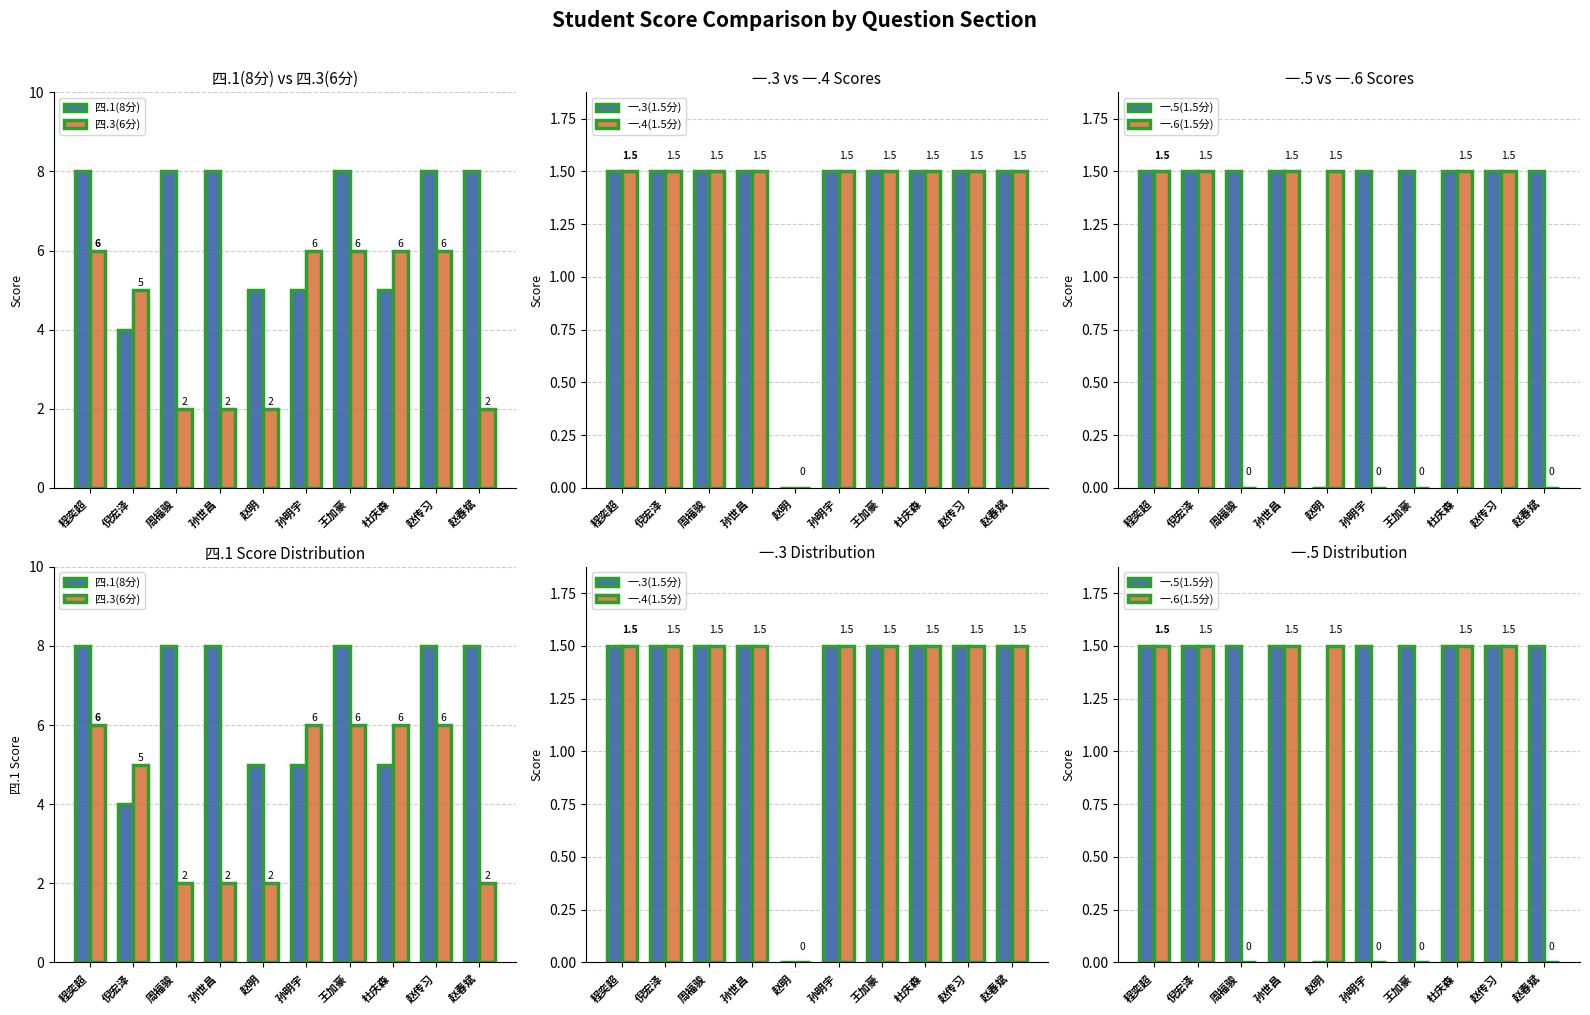

Where is 四.1(8分) nearest to the value 6?

赵明